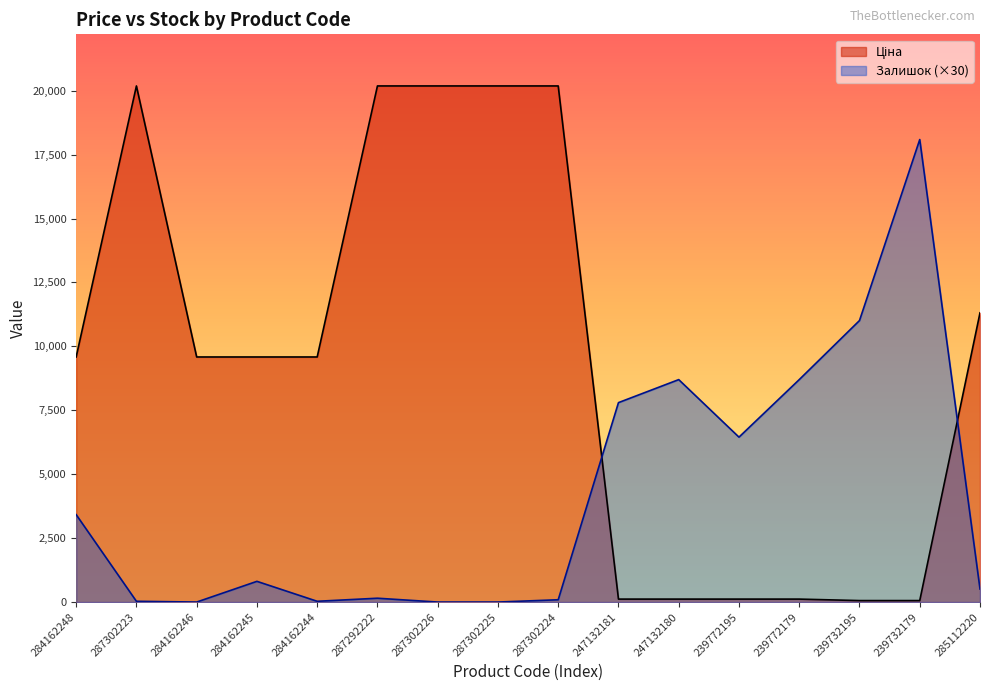

Reading left to right, list all the values displayed in this chart.

Ціна: 9585.4	20186.0	9585.4	9585.4	9585.4	20186.0	20186.0	20186.0	20186.0	115.4	115.4	115.4	115.4	57.7	57.7	11312.5
Залишок: 3420.0	30.0	0.0	810.0	30.0	150.0	0.0	0.0	90.0	7800.0	8700.0	6450.0	8700.0	11010.0	18090.0	510.0